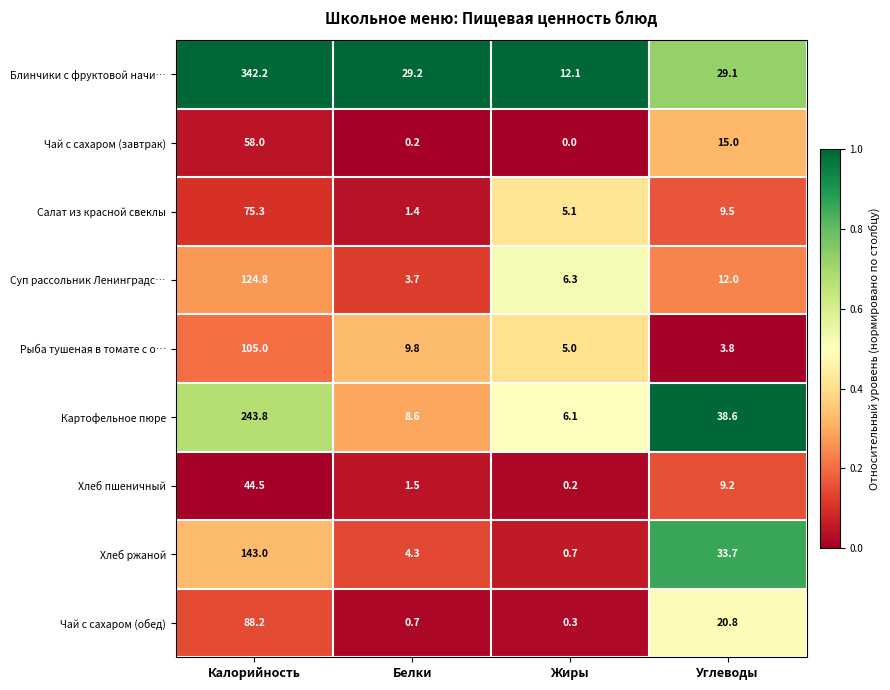

Count the number of data series in this chart.

9